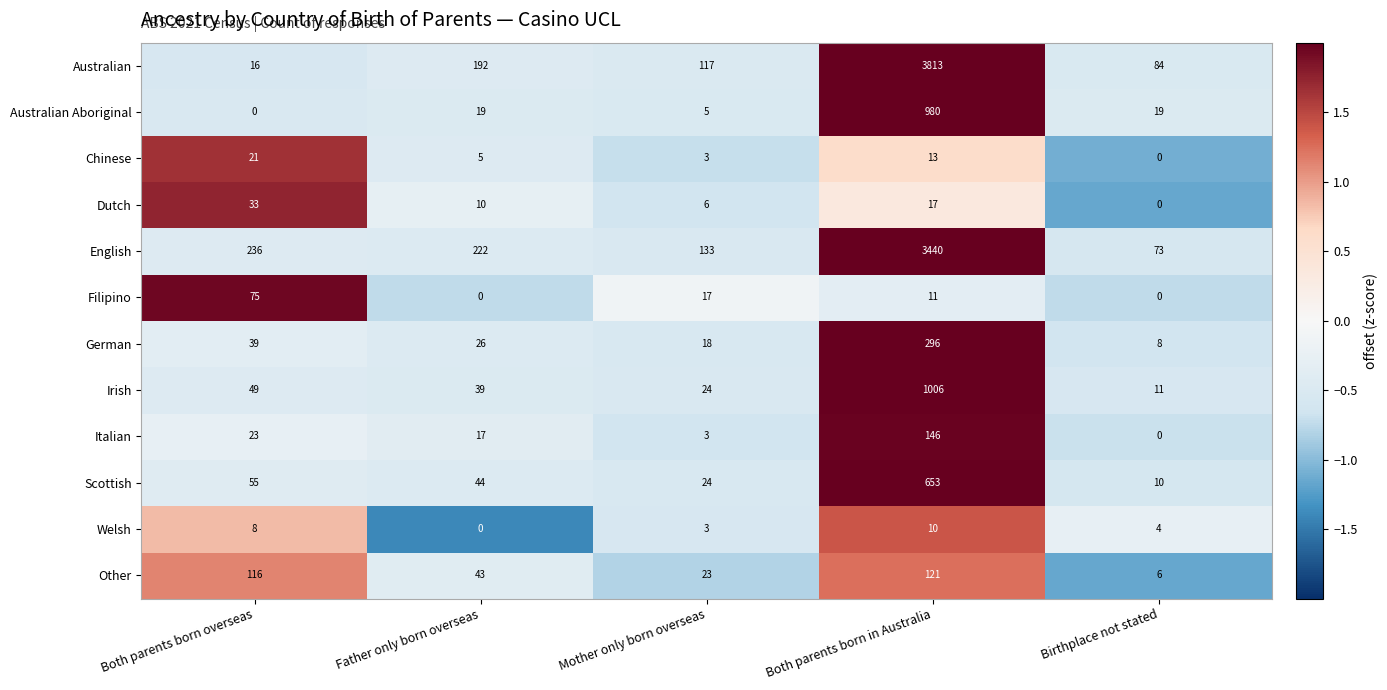

At which label does Chinese reach its peak?

Both parents born overseas